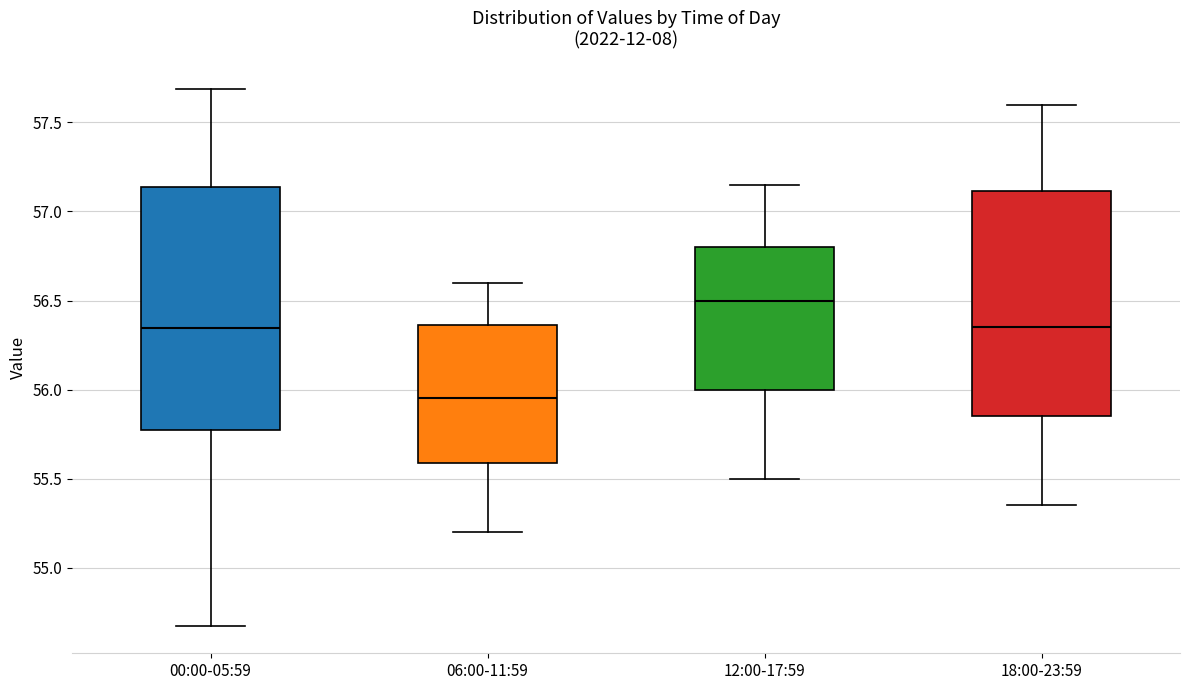

Reading left to right, read every box against the y-axis: the position of its median line, the range the box covers, and the ends of its whiskers. The values are not printed on the chart, so give them approximately, as read against the axis.

00:00-05:59: median 56.35, box 55.80 to 57.15, whiskers 54.65 to 57.70
06:00-11:59: median 55.95, box 55.60 to 56.35, whiskers 55.20 to 56.60
12:00-17:59: median 56.50, box 56.00 to 56.80, whiskers 55.50 to 57.15
18:00-23:59: median 56.35, box 55.85 to 57.10, whiskers 55.35 to 57.60